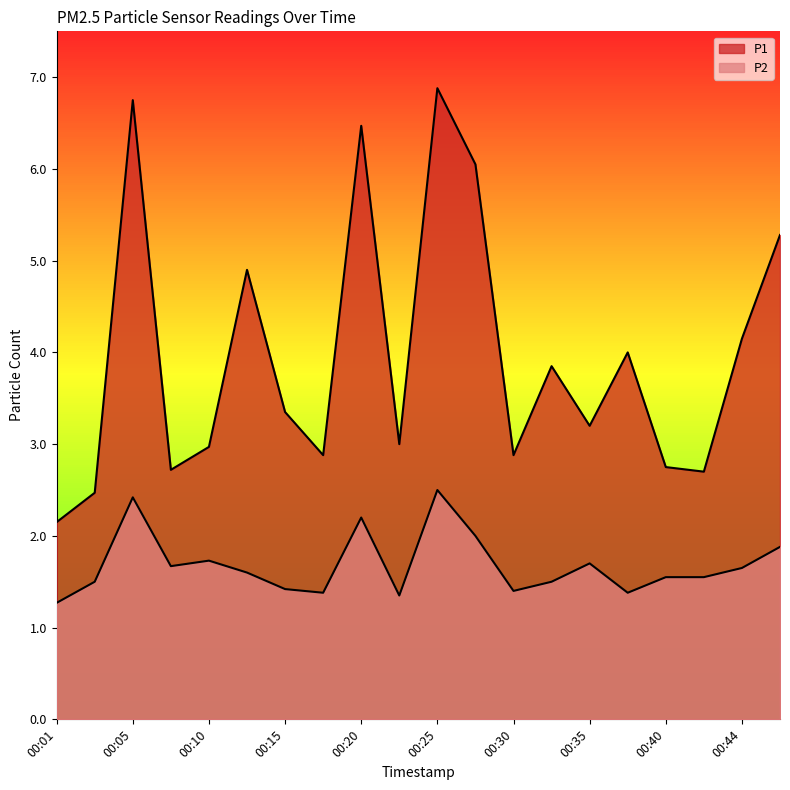

What is the value of the P2 point at the 17th from the left?

1.6